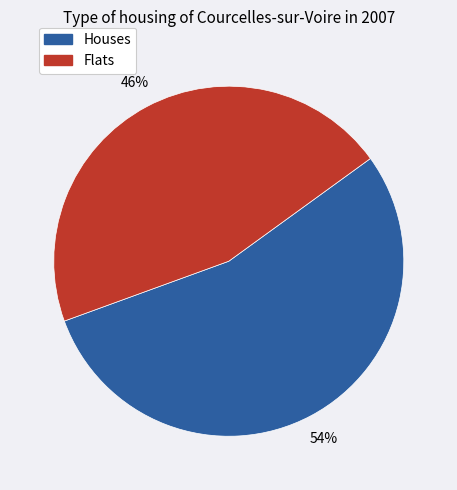

Do Houses and Flats together represent more than half of the pie?

Yes